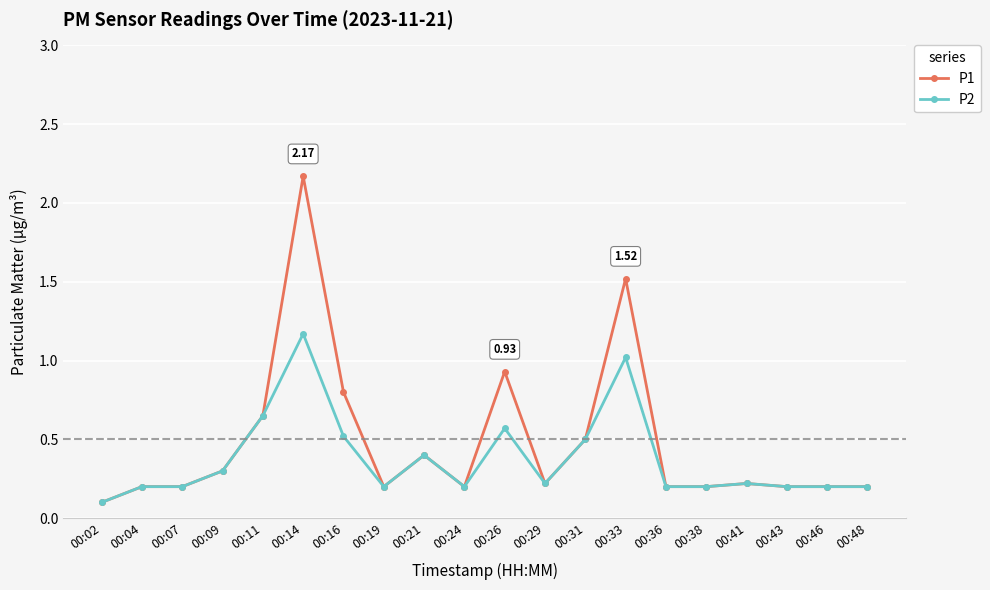

At how many categories does at least one series exceed 0?

20